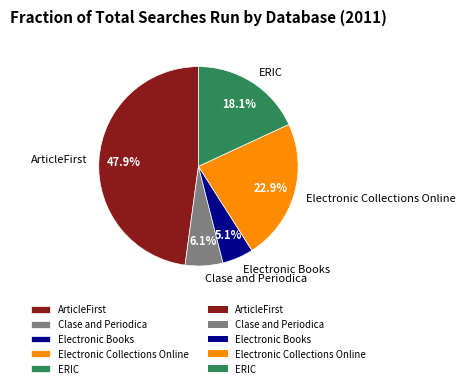

True or false: ArticleFirst accounts for 48% of the total.

True